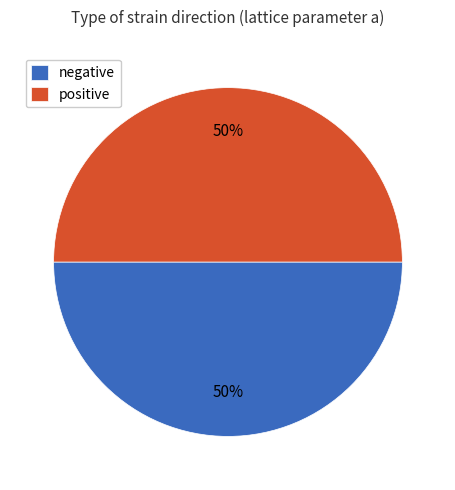

Combined, do positive and negative account for over 50%?

Yes